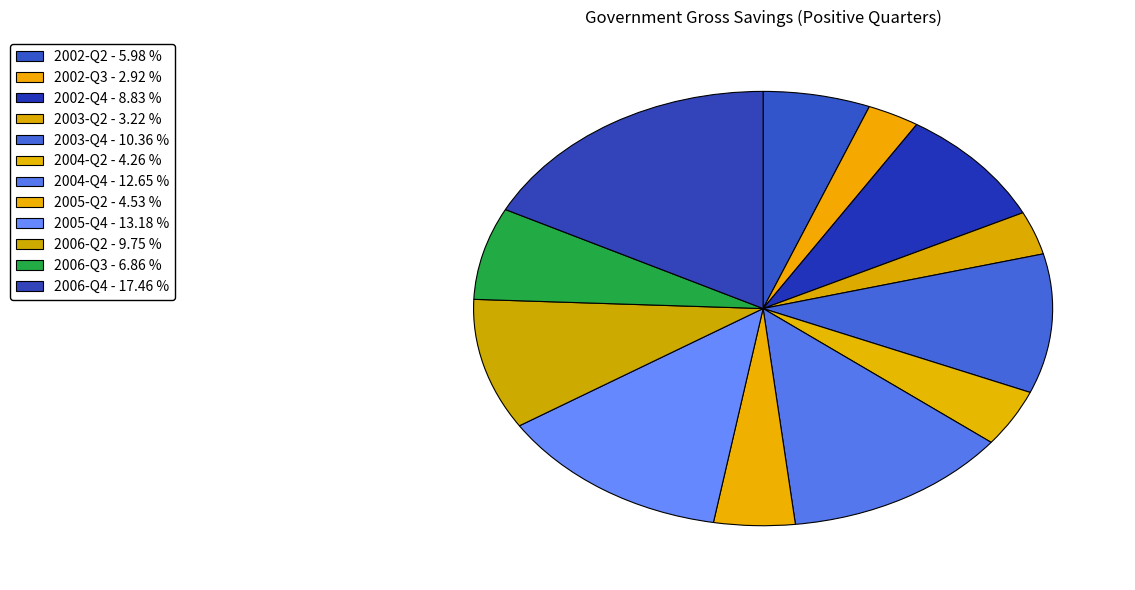

Which category has the smallest portion of the pie?

2002-Q3